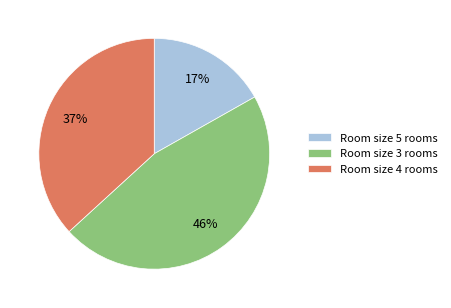

What percentage is the Room size 5 rooms slice, to the nearest percent?

17%